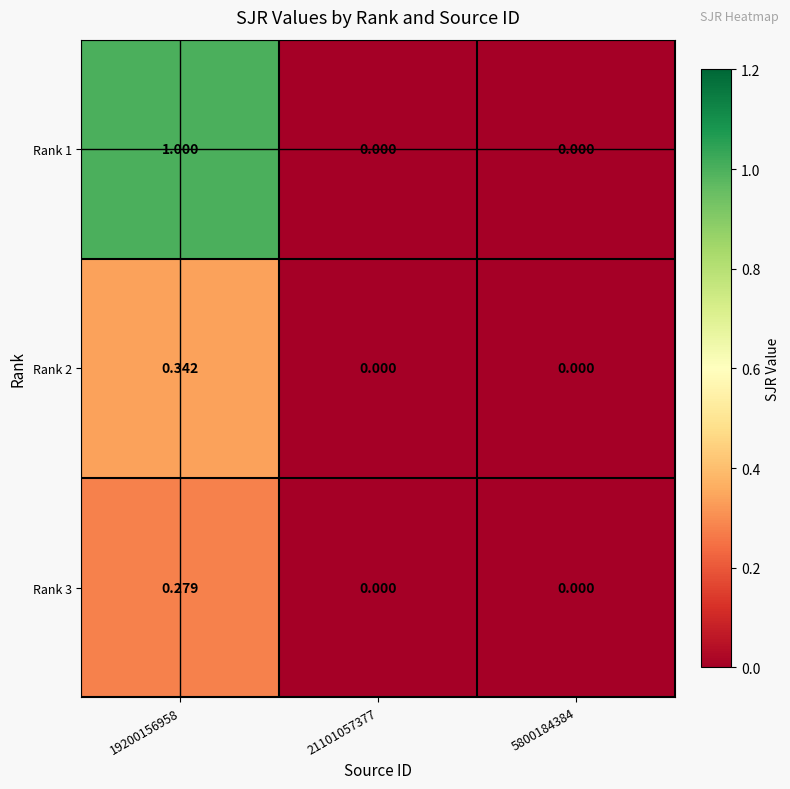

What is the maximum value shown in the chart?

1.0